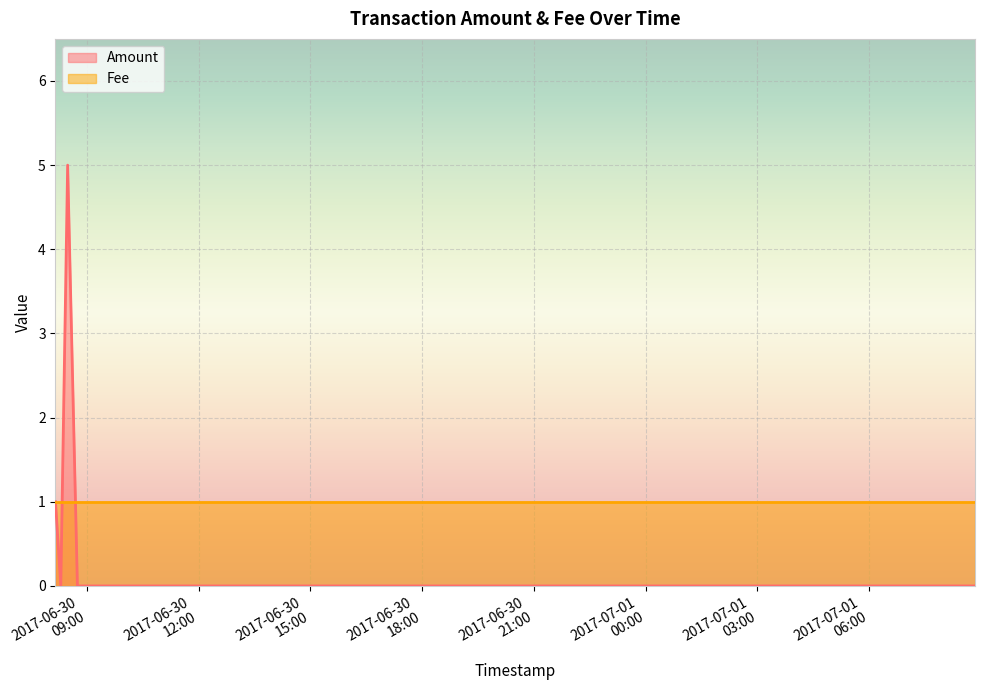

How many interior local peaks does the Amount series have?

1